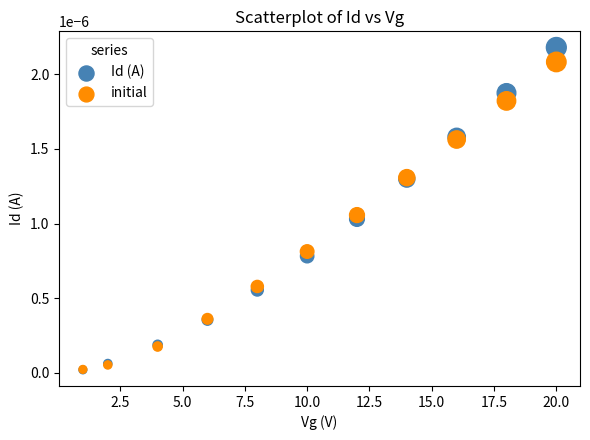

What are all the series names shown in the legend?

Id (A), initial